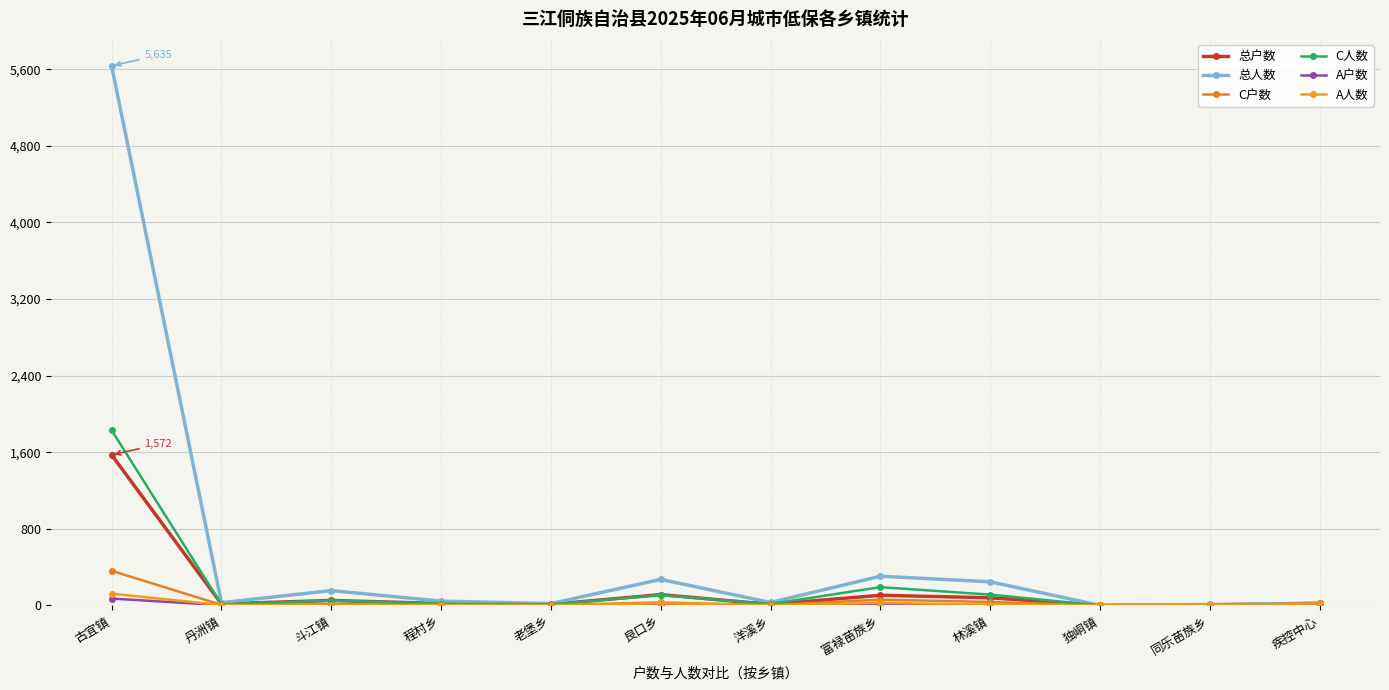

Count the number of data series in this chart.

6